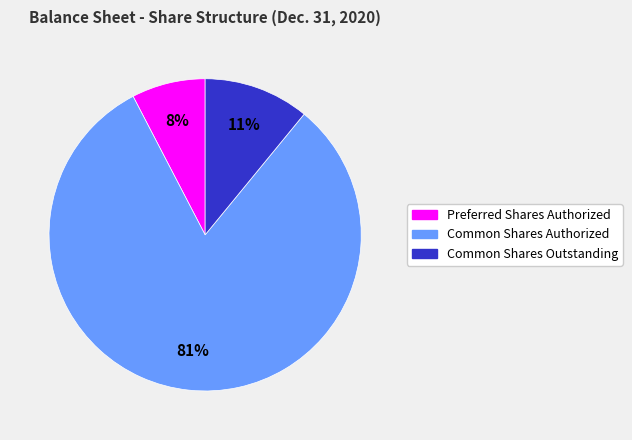

To the nearest percent, what is the average slice percentage?

33%